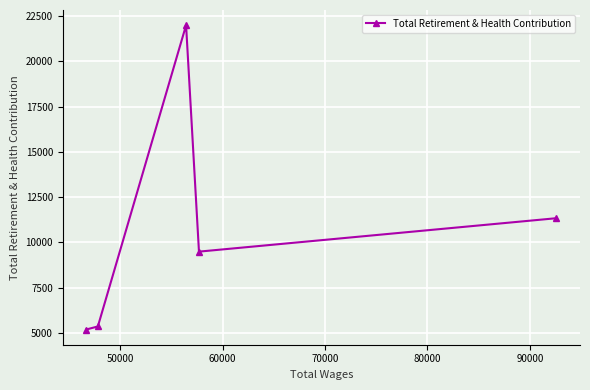

Is this an area chart (filled region under the line)?

No